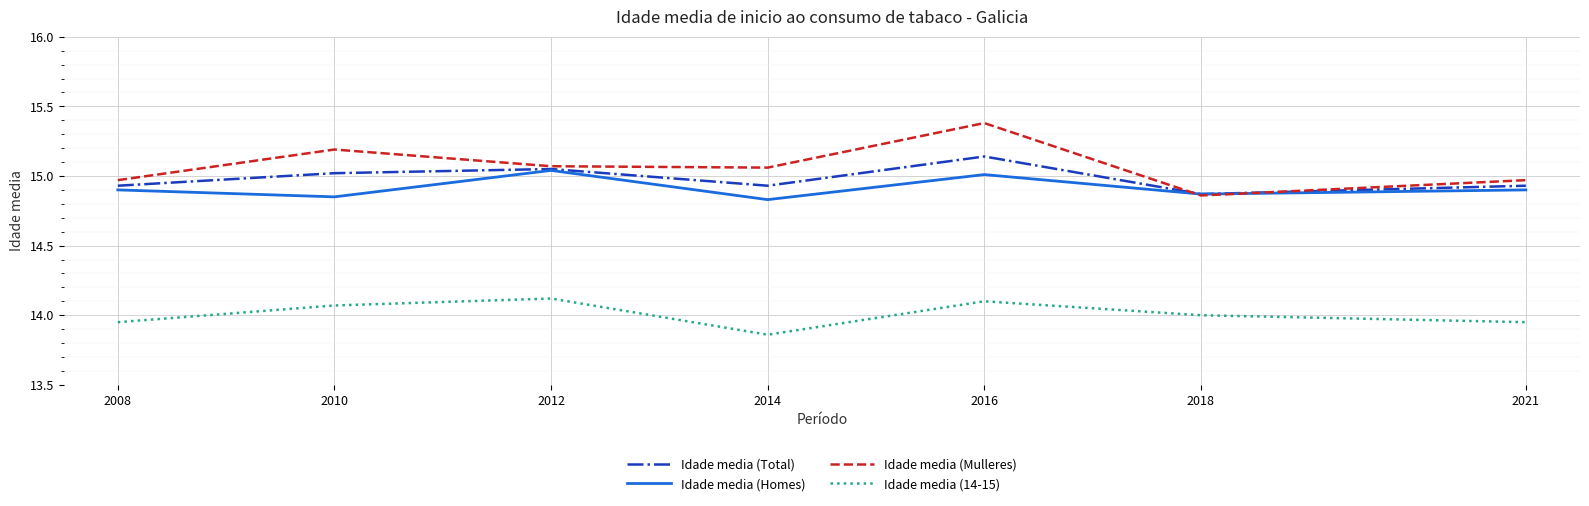

Between which two adjacent categories do Idade media (Mulleres) and Idade media (Homes) first intersect?

2016 and 2018